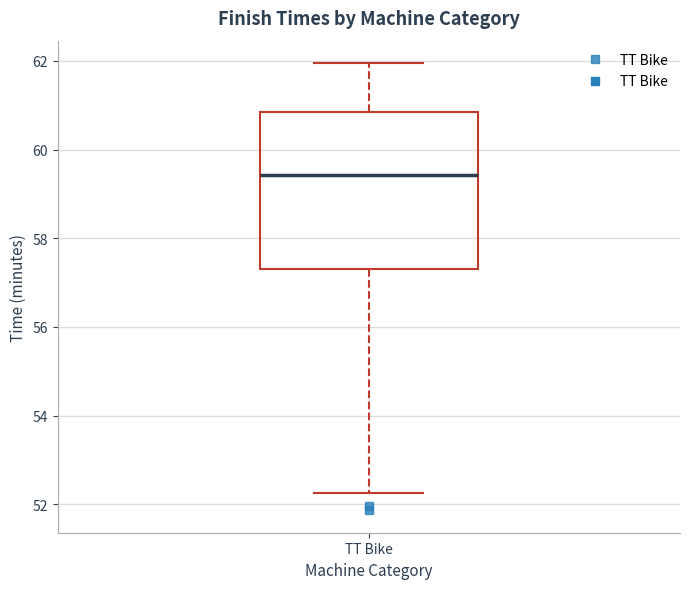

Read this box plot against the y-axis: the position of the median line, the range covered by the box, and the ends of both whiskers. The values are not printed on the chart, so give them approximately, as read against the axis.

median 59.4, box 57.4 to 60.8, whiskers 52.2 to 62.0